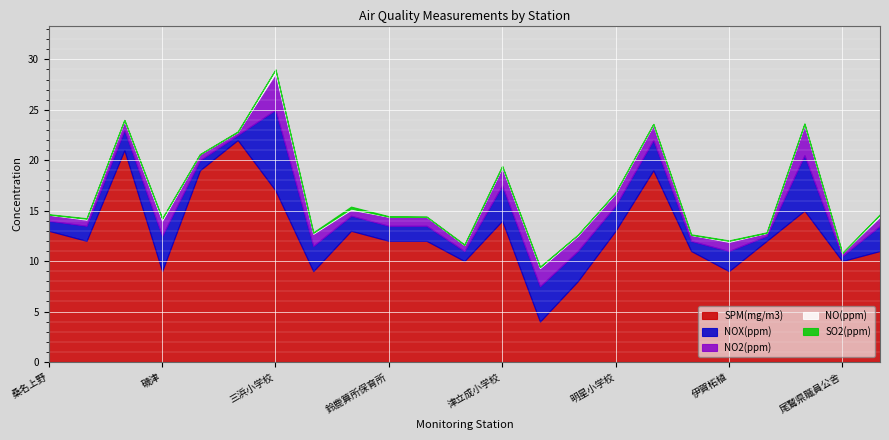

Is the value of SO2(ppm) at 三浜小学校 greater than the value of NOX(ppm) at 伊賀緑ヶ丘中学校?

No